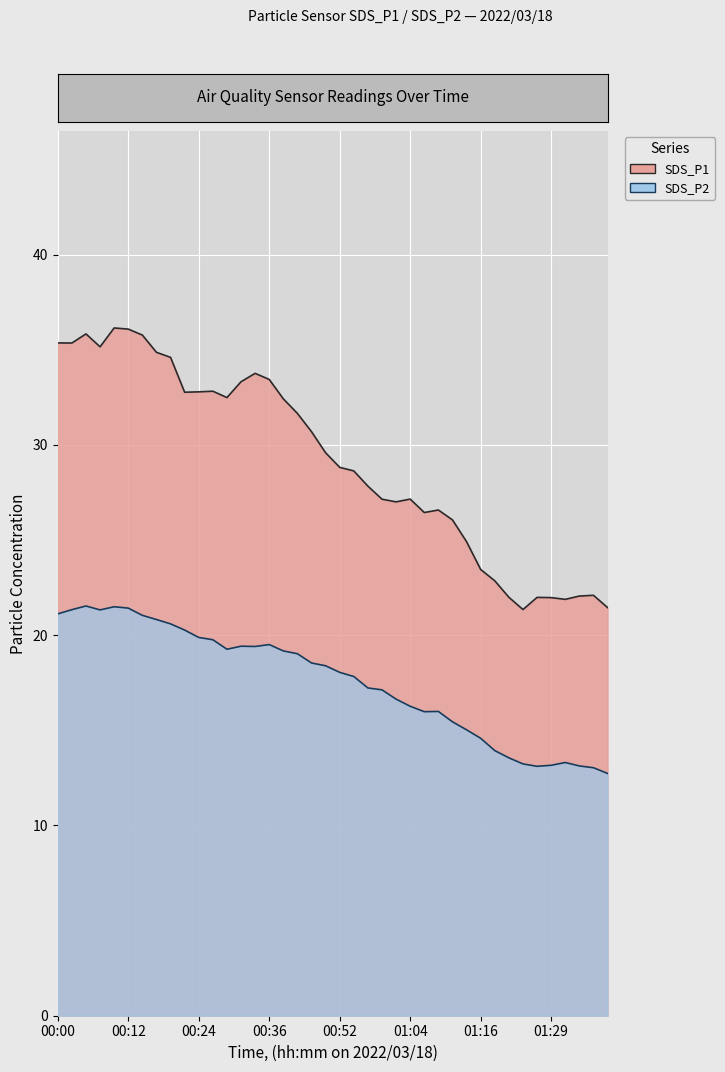

Reading left to right, extract all data points from this chart.

21.1	21.3	21.5	21.3	21.5	21.4	21.0	20.8	20.6	20.3	19.9	19.8	19.3	19.4	19.4	19.5	19.2	19.0	18.5	18.4	18.0	17.8	17.2	17.1	16.6	16.3	16.0	16.0	15.4	15.0	14.6	13.9	13.6	13.2	13.1	13.2	13.3	13.1	13.0	12.7